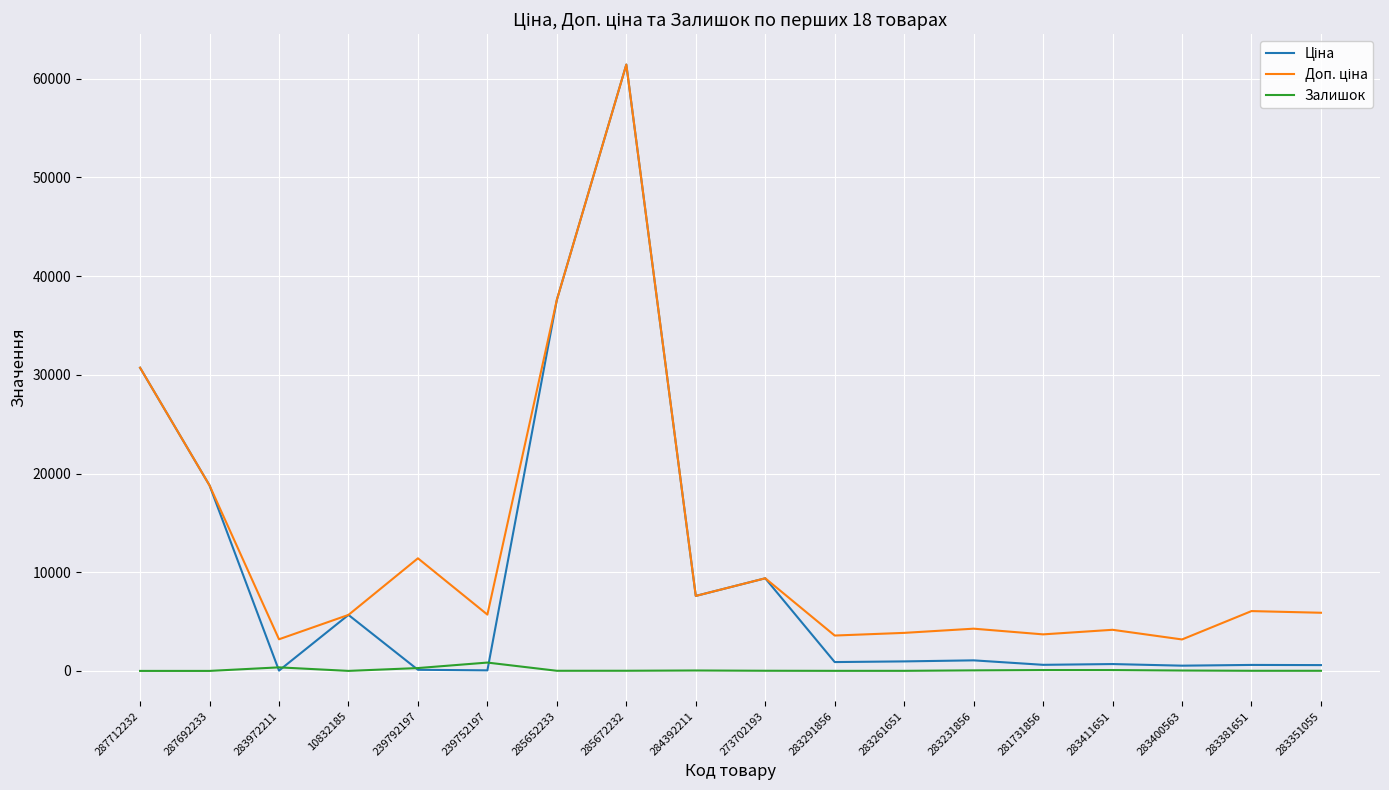

At which category is the sum across all series the highest?

285672232